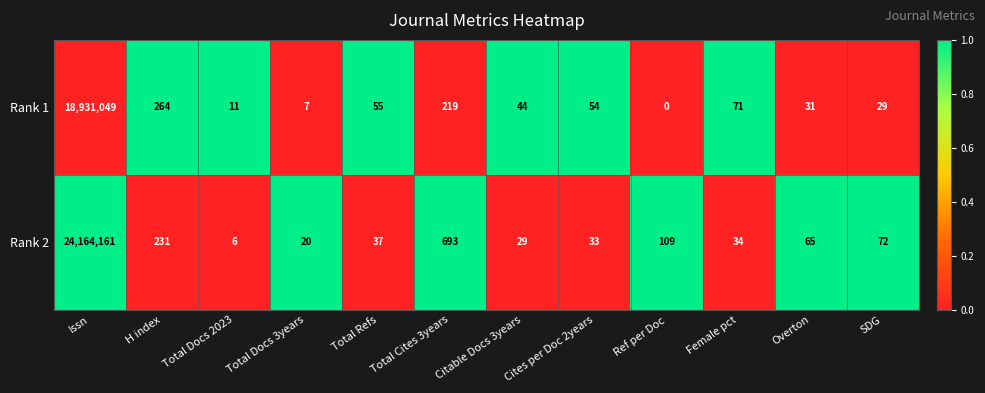

What is the difference between the second highest and minimum values in the Rank 1 series?

264